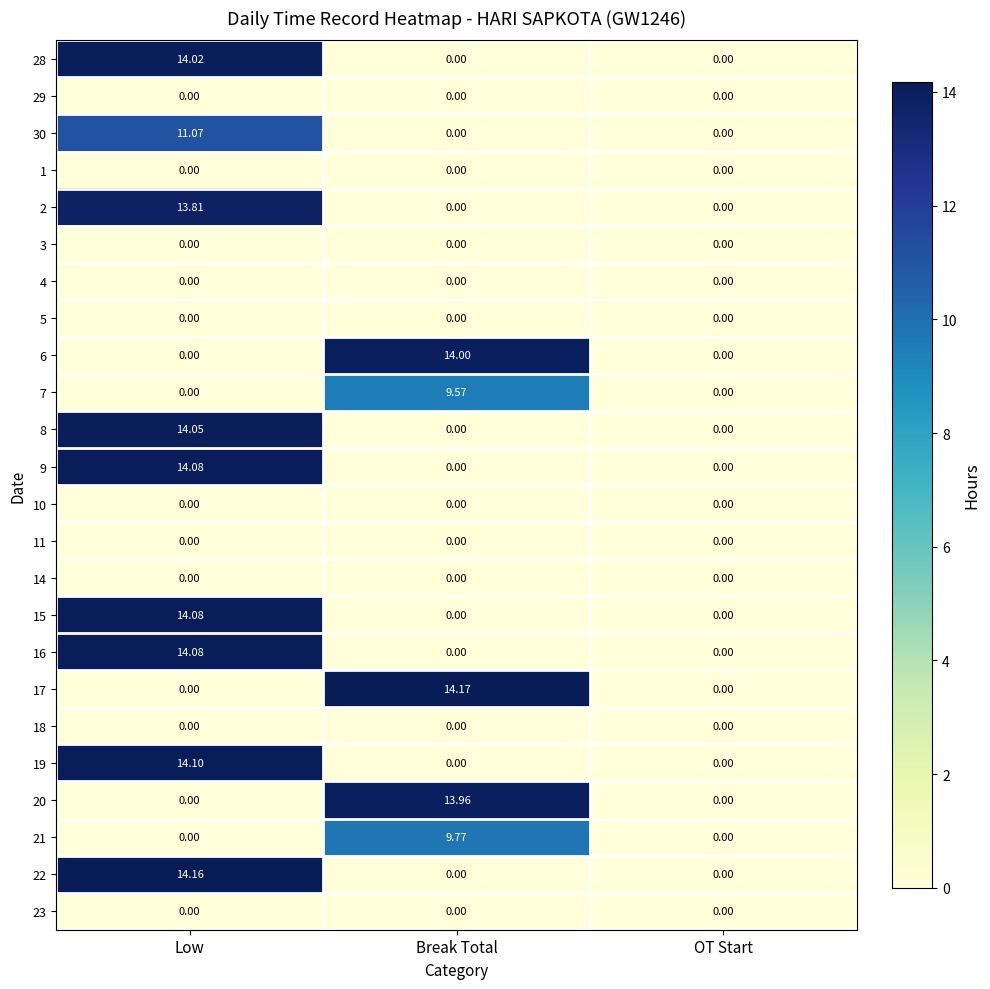

At which category does the chart reach its peak across all series?

Break Total